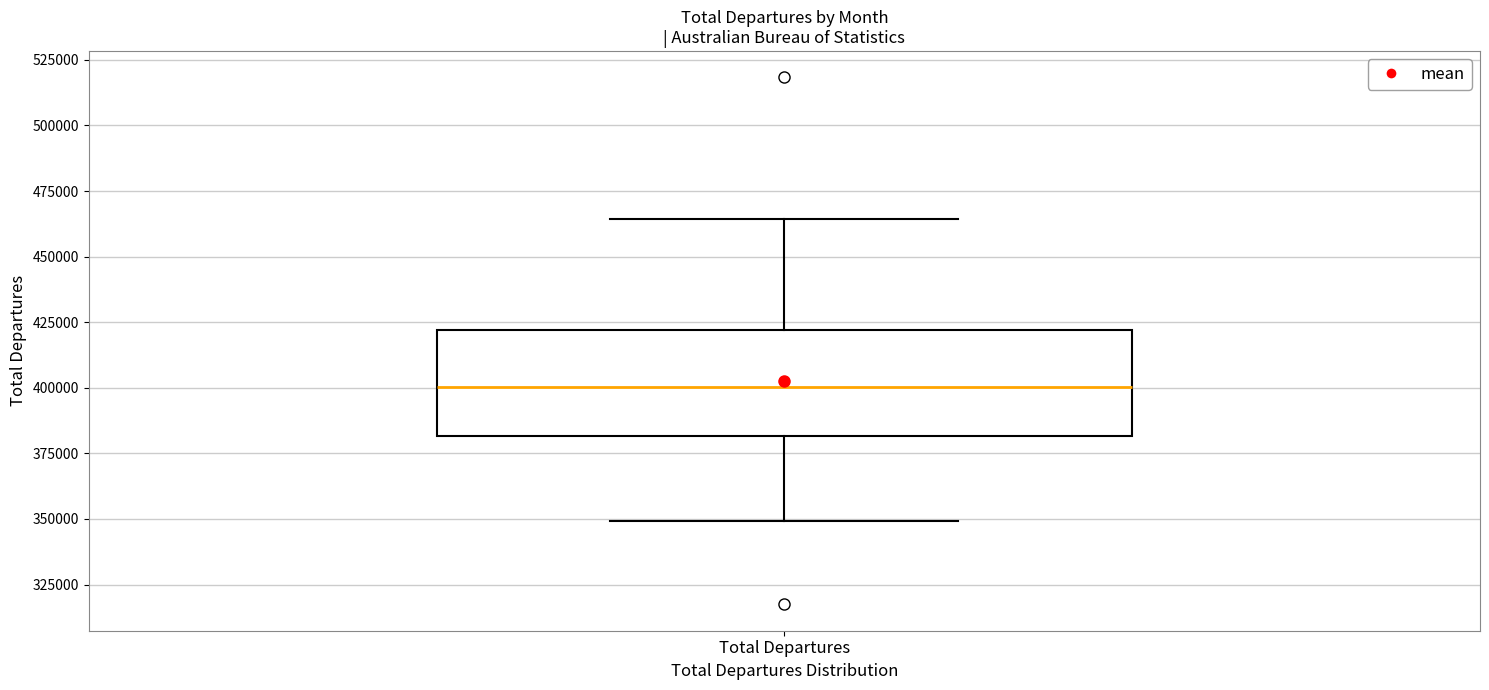

Read this box plot against the y-axis: the position of the median line, the range covered by the box, and the ends of both whiskers. The values are not printed on the chart, so give them approximately, as read against the axis.

median 400000, box 380000 to 420000, whiskers 350000 to 465000